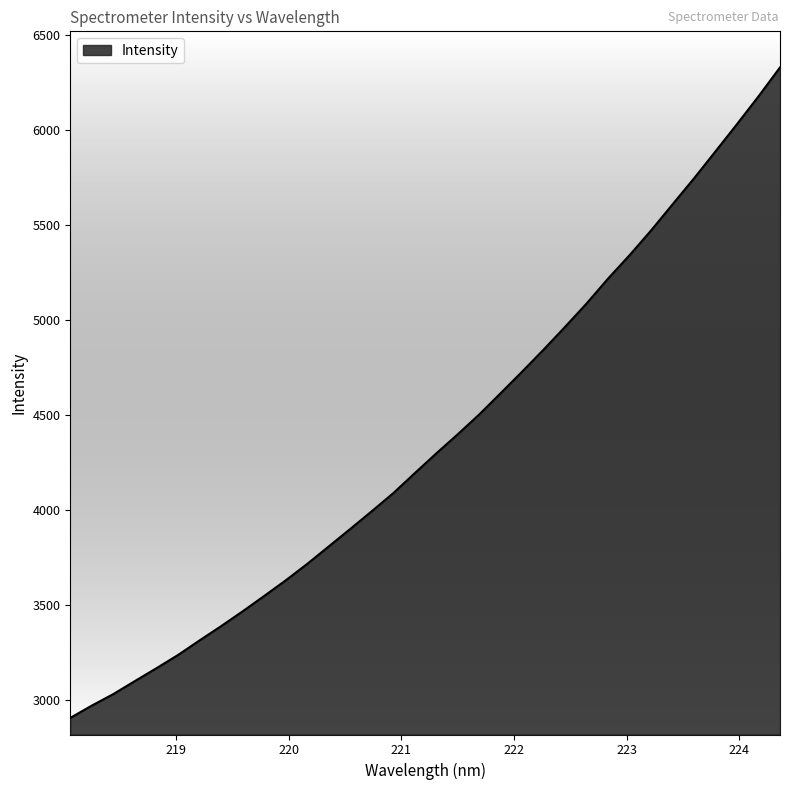

What is the greatest value displayed?

6328.1